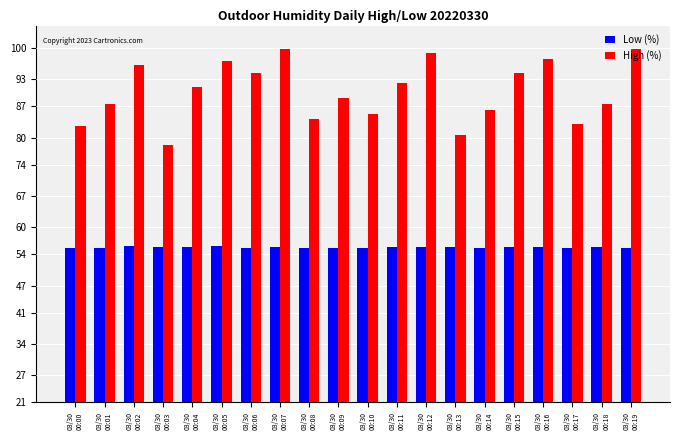

How many groups of bars are there?

20